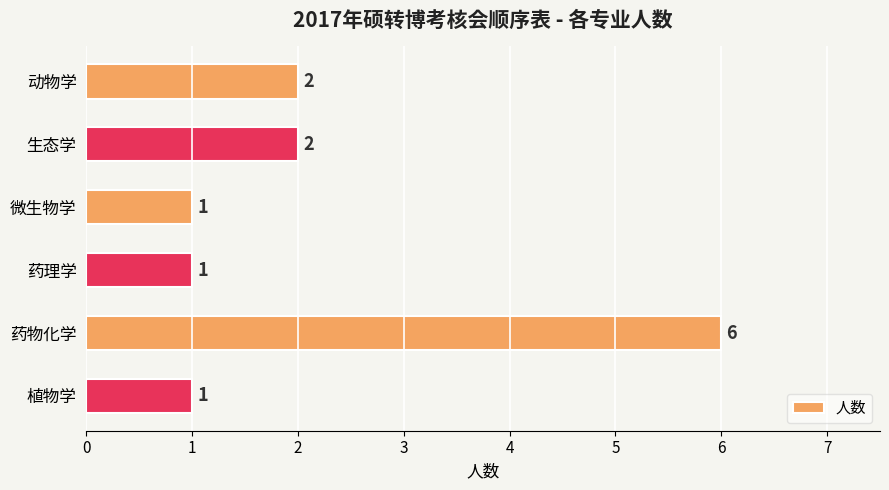

How many values are between 1 and 2?

5